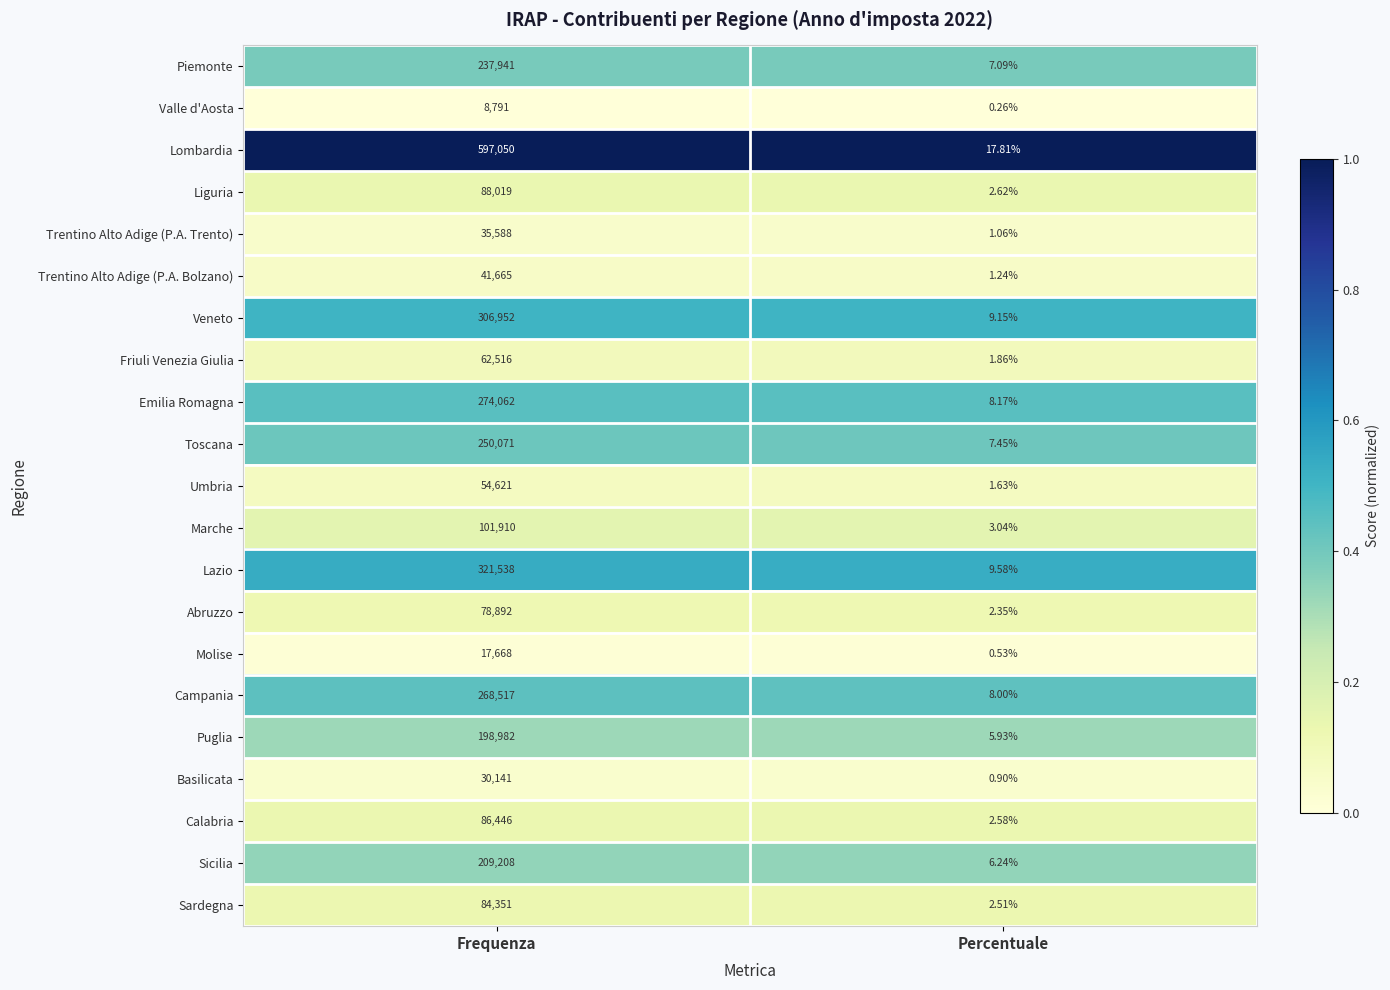

Which series has the largest range (max minus min)?

Lombardia